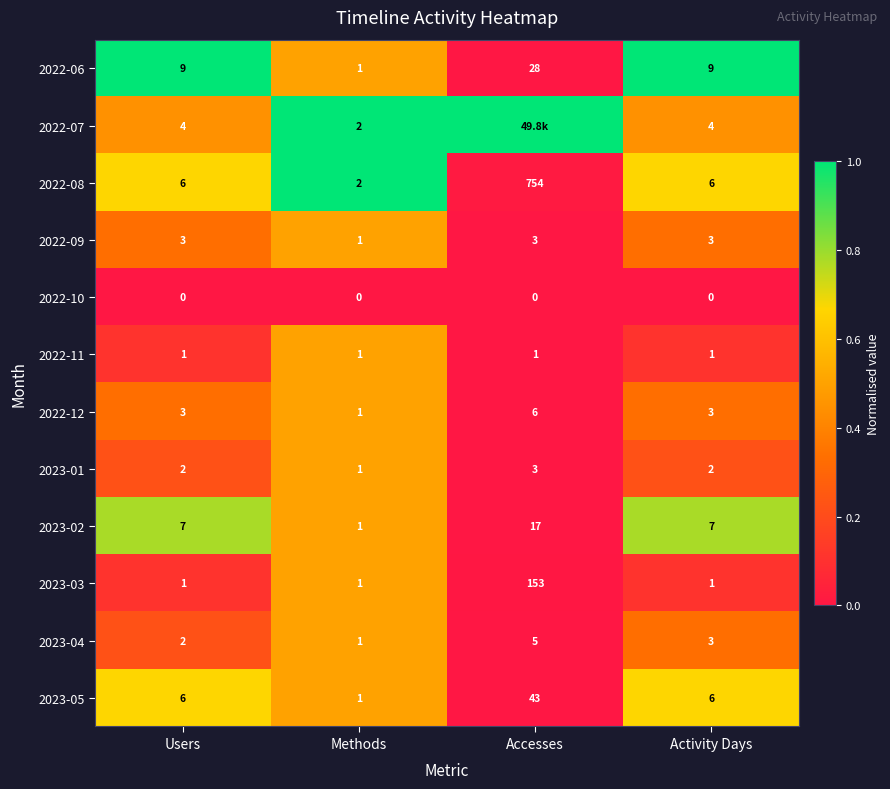

What is the average value of the 2022-12 series?

3